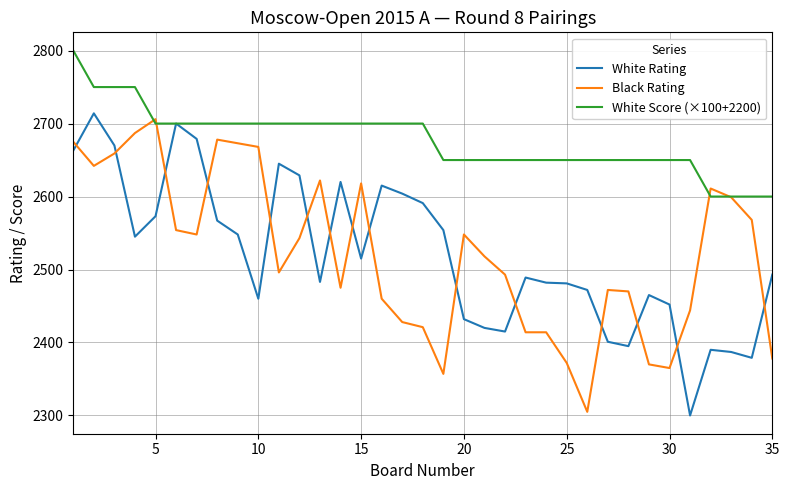

Which series ends up on top after the final intersection of White Rating and Black Rating?

White Rating